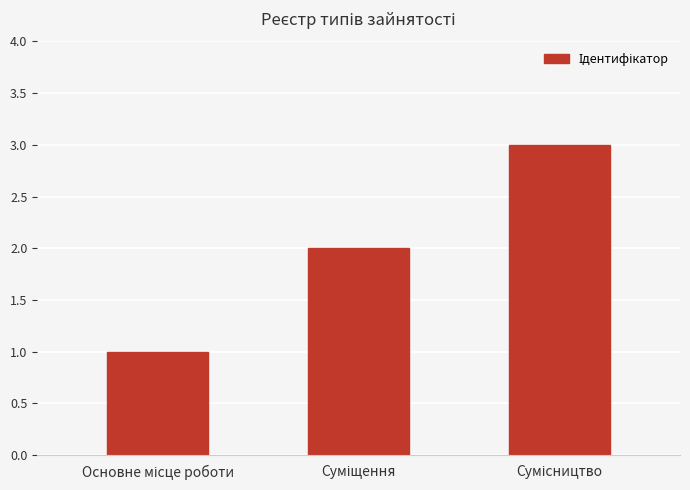

What is the sum of all values?

6